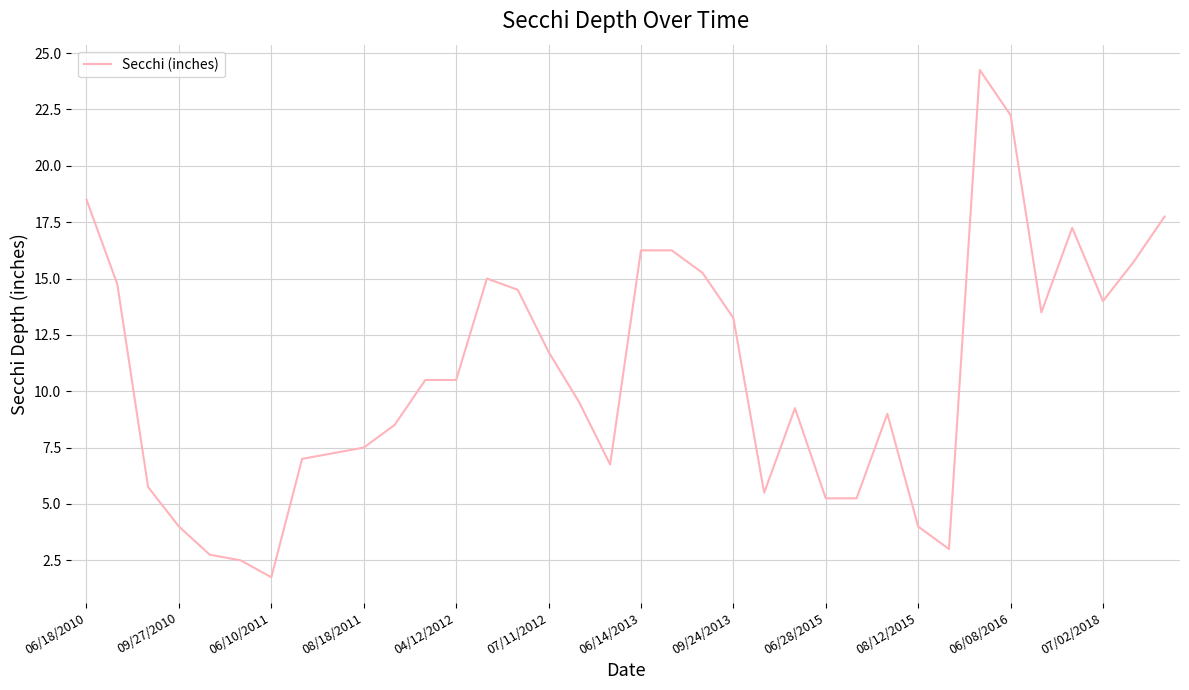

What is the minimum value shown in the chart?

1.8